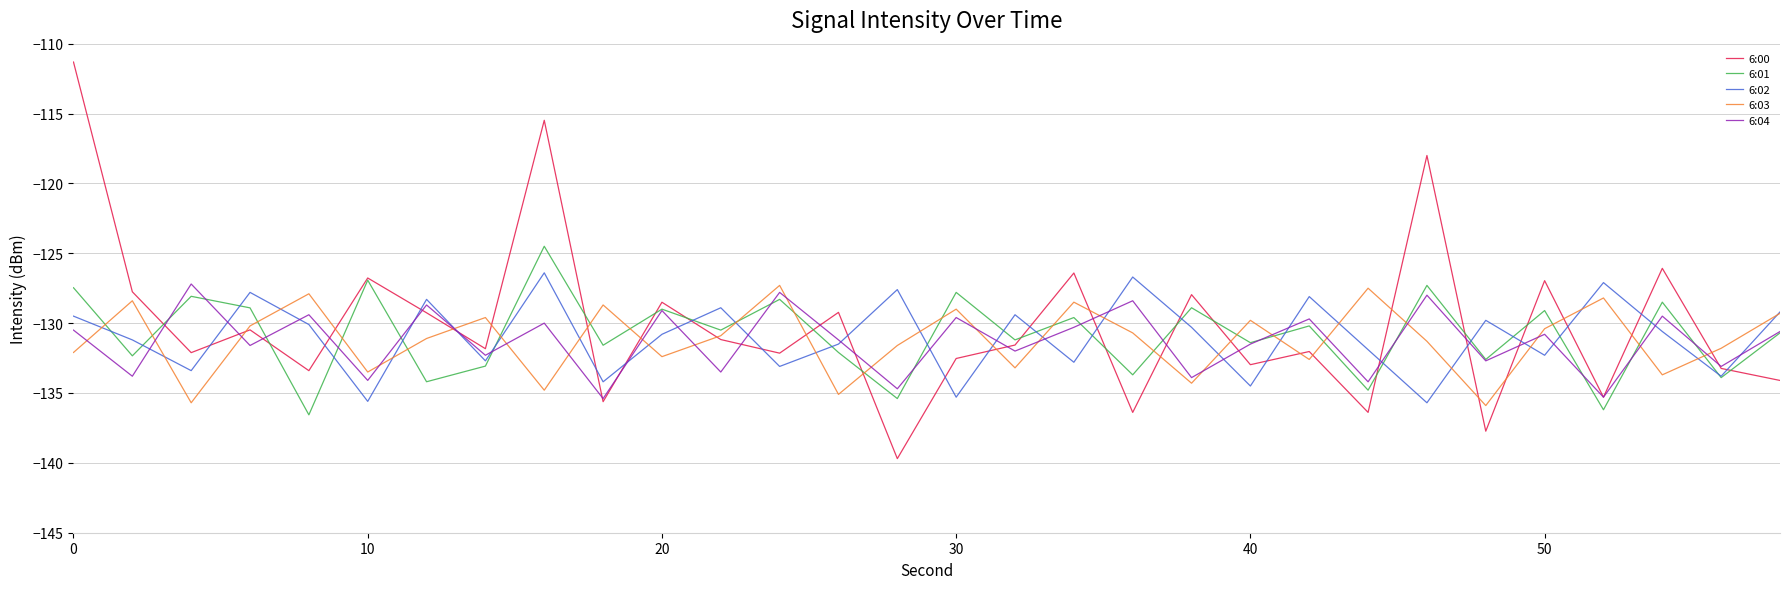

Does the chart display data point markers on the line(s)?

No